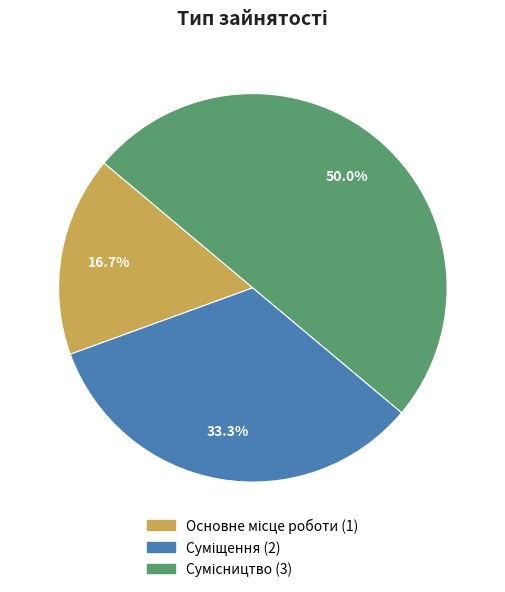

Approximately how many times larger is the value at Суміщення compared to Основне місце роботи?

2.0